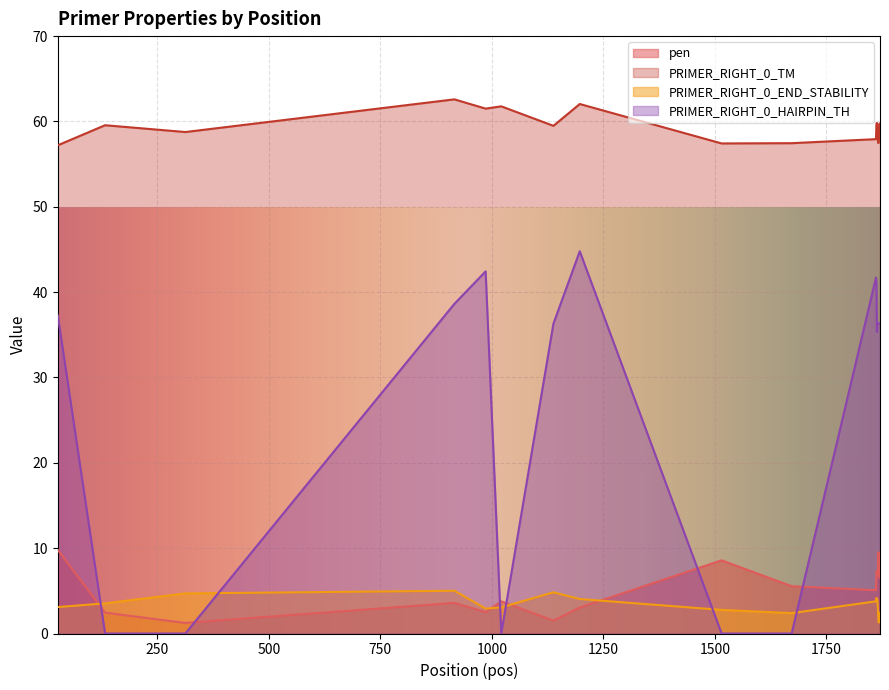

At how many categories does at least one series exceed 43?

20